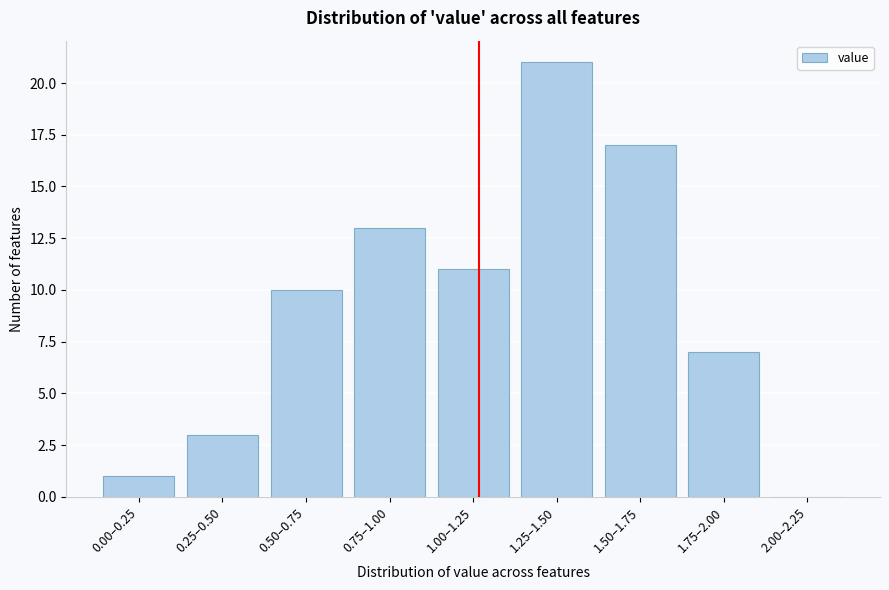

Reading left to right, what are all the values shown in this chart?

0.00–0.25=1	0.25–0.50=3	0.50–0.75=10	0.75–1.00=13	1.00–1.25=11	1.25–1.50=21	1.50–1.75=17	1.75–2.00=7	2.00–2.25=0